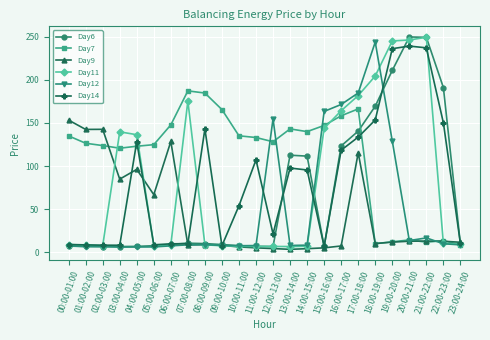

True or false: Day12 has a value of 226.7 at 15:00-16:00.

False